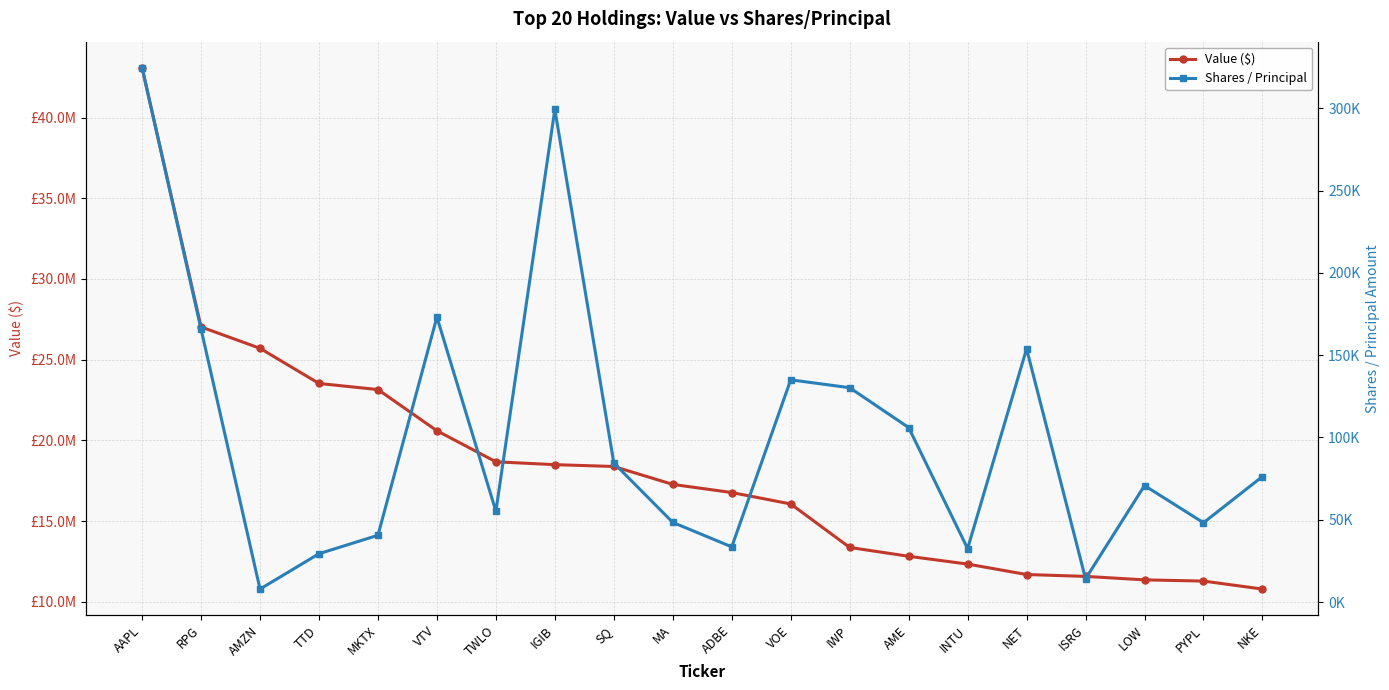

Rank the series by their average value, from highest to lowest.

Value ($), Shares / Principal